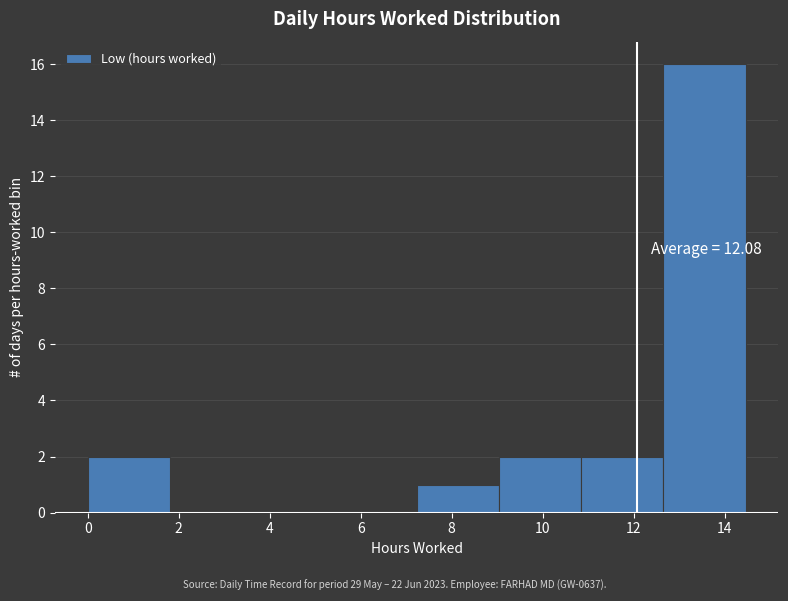

Which range on the x-axis has the tallest bar?

12.6 to 14.4